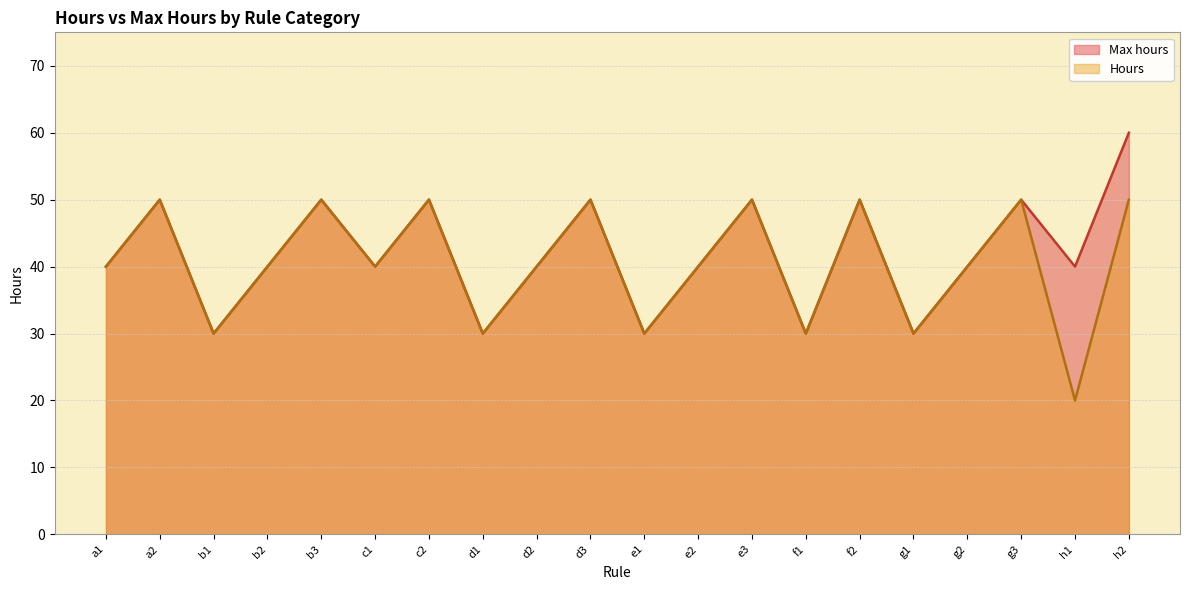

Where does the Max hours series first go above 40?

a2